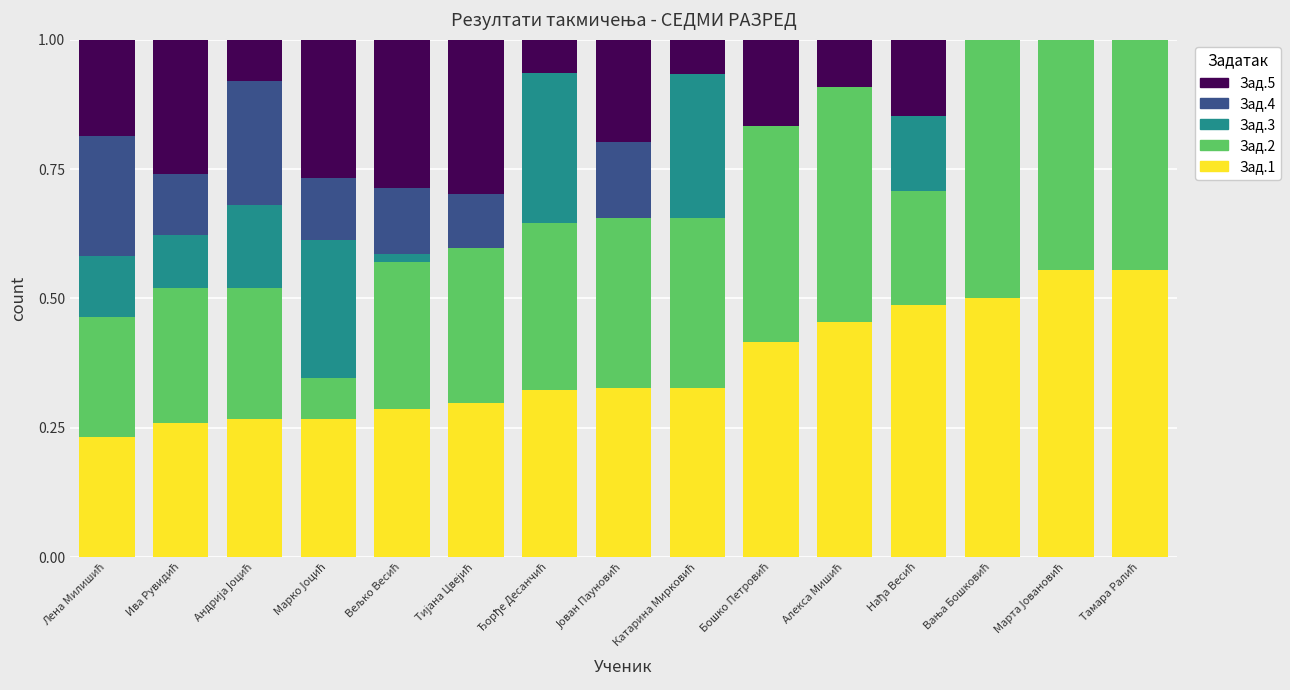

Does the chart contain stacked bars?

Yes